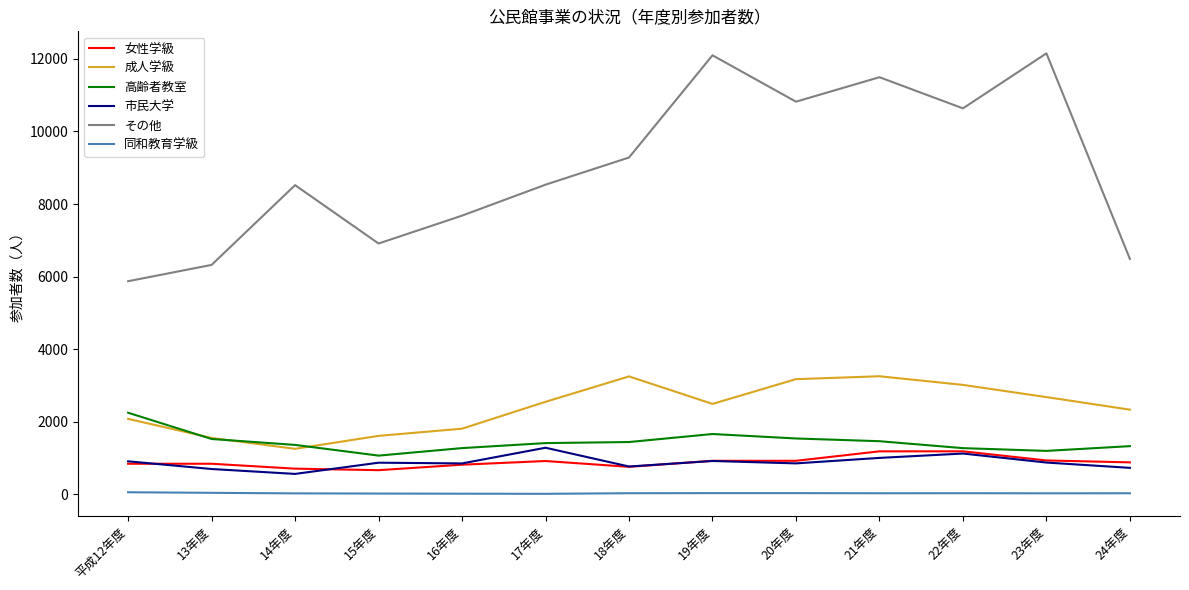

What is the sum of the 高齢者教室 values at 14年度 and 20年度?

2907